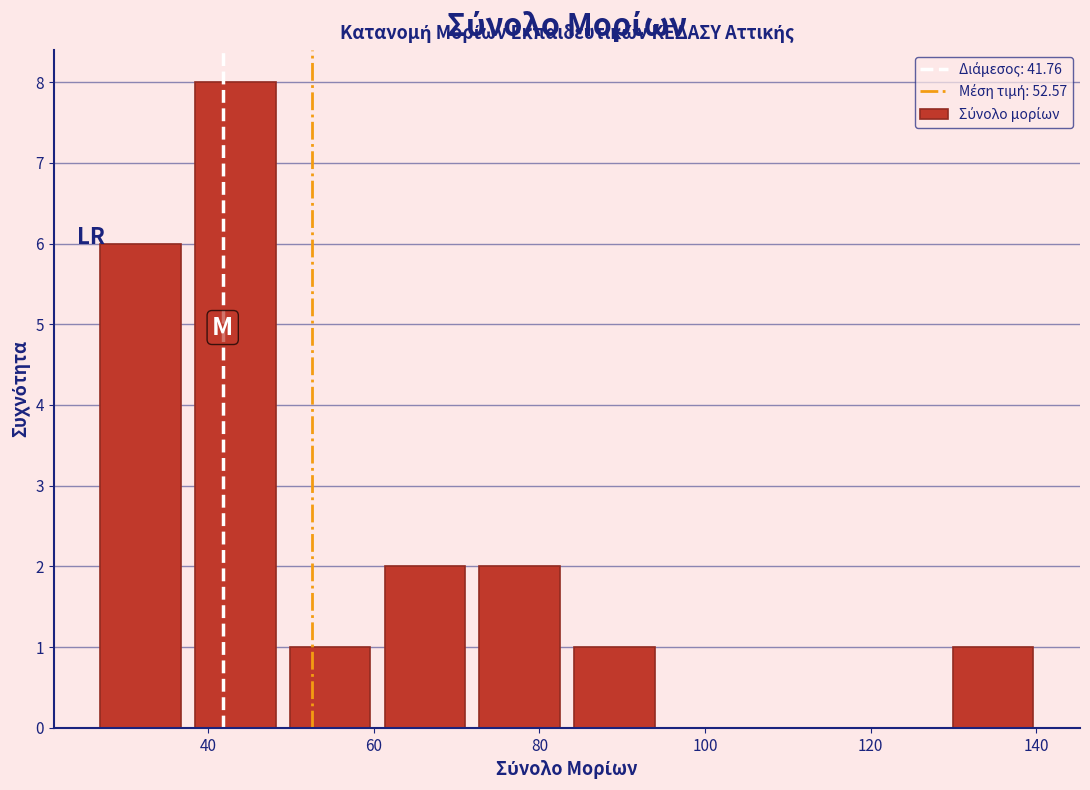

Reading left to right, list every bar in this chart as the range it spans on the x-axis followed by its height. Neither the bar edges nor the heights are printed on the chart, so give them approximately, as read against the axes.

26 to 38: 6
38 to 50: 8
50 to 60: 1
60 to 72: 2
72 to 84: 2
84 to 94: 1
94 to 106: 0
106 to 118: 0
118 to 130: 0
130 to 140: 1